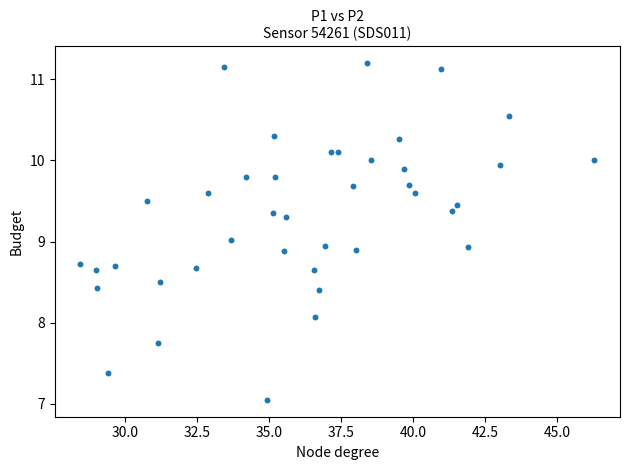

What is the range of X values (max minus min)?

17.8